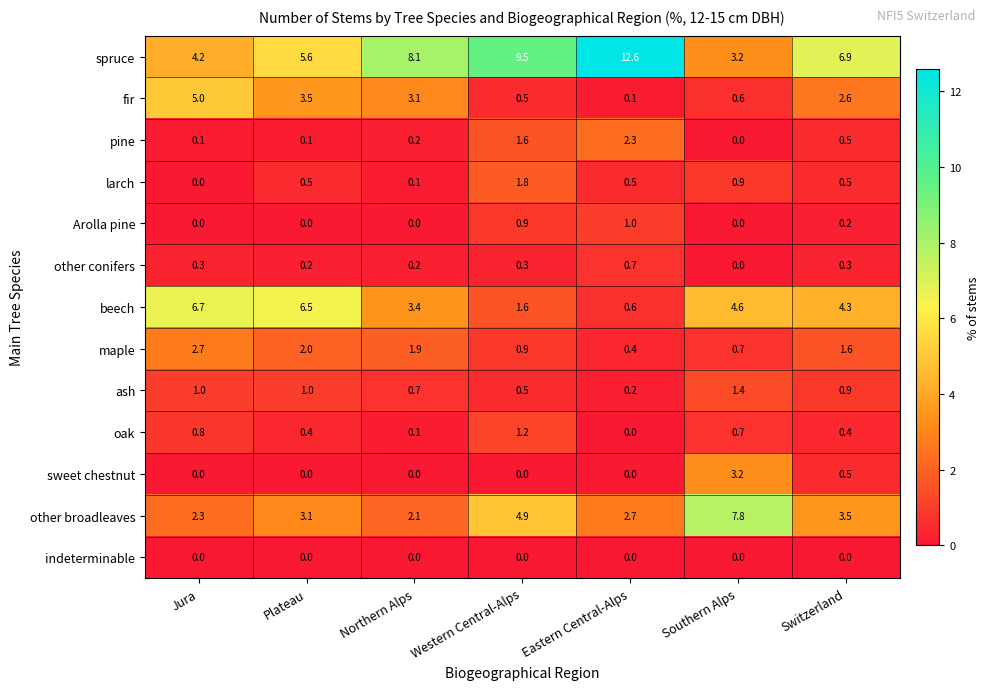

Is it true that spruce equals 5.2 at Southern Alps?

False